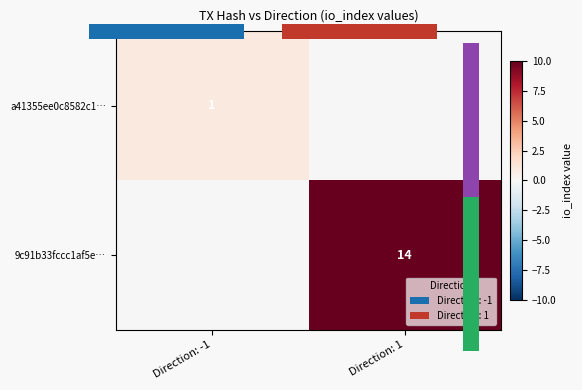

Is the value of 9c91b33fccc1af5e… at Direction: 1 greater than the value of a41355ee0c8582c1… at Direction: 1?

Yes